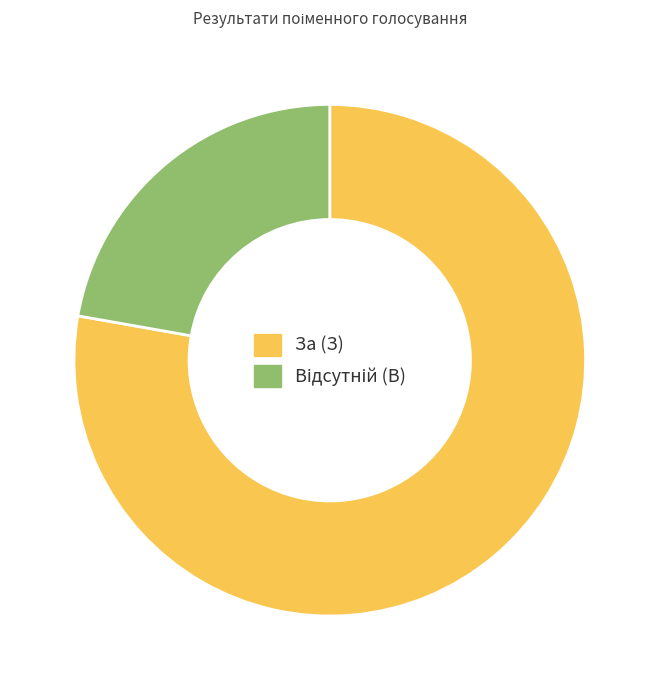

What is the majority slice?

За (З)